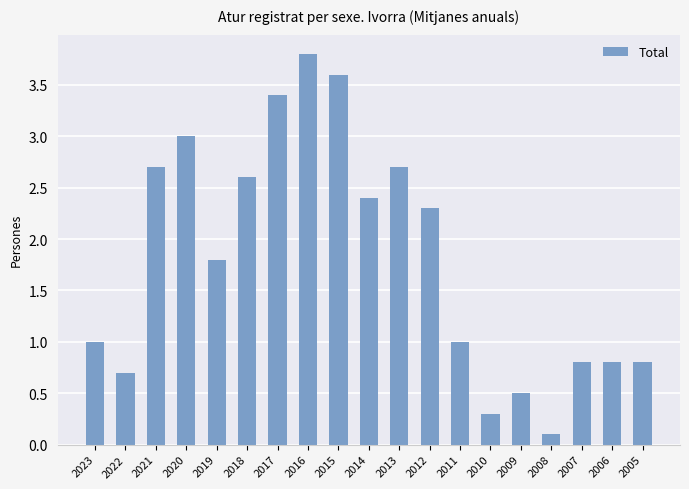

Reading left to right, list all the values displayed in this chart.

2023=1.0	2022=0.7	2021=2.7	2020=3.0	2019=1.8	2018=2.6	2017=3.4	2016=3.8	2015=3.6	2014=2.4	2013=2.7	2012=2.3	2011=1.0	2010=0.3	2009=0.5	2008=0.1	2007=0.8	2006=0.8	2005=0.8